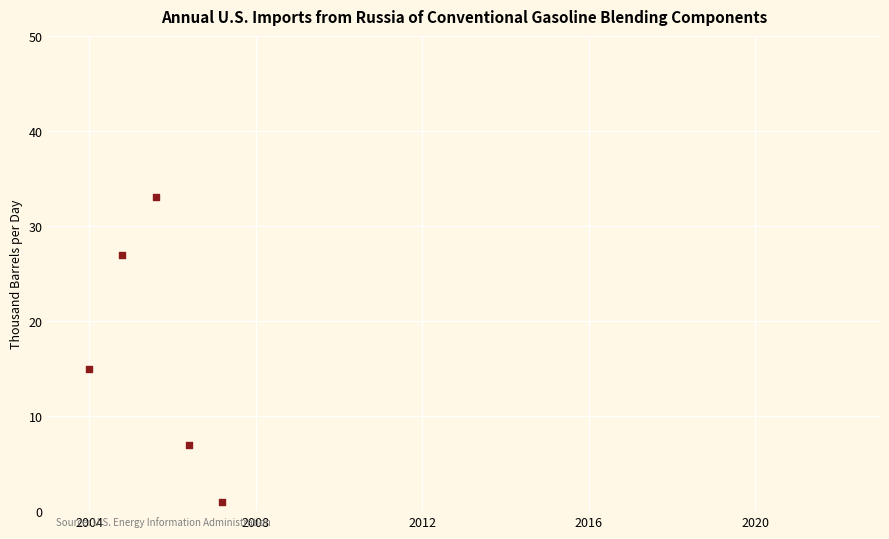

What Y value in the scatter plot is closest to 17?

15